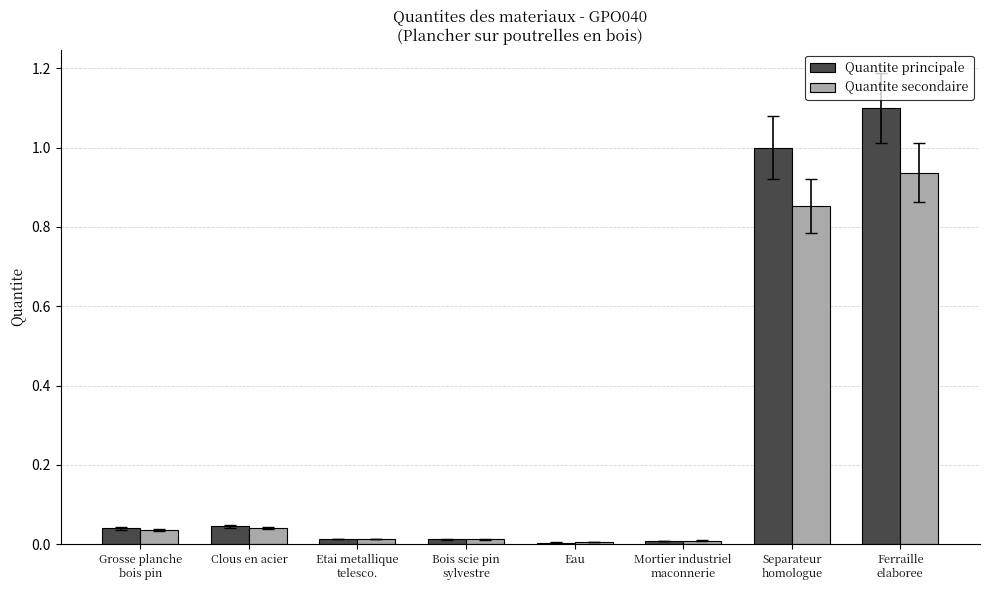

Is the value of Quantite secondaire at Ferraille
elaboree greater than the value of Quantite principale at Eau?

Yes